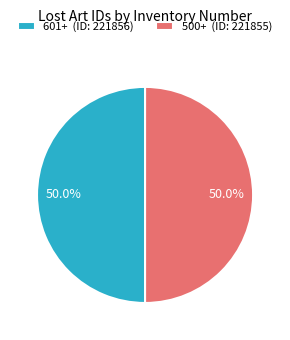

How much of the chart is everything except 601+?

50.0%